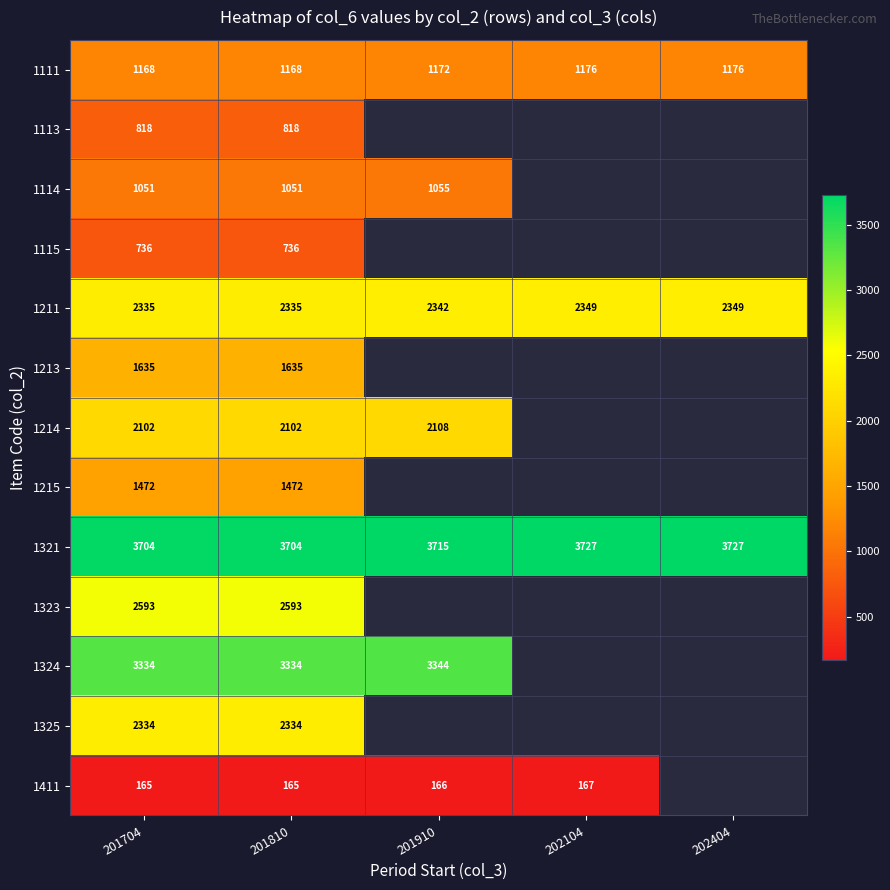

What is the spread (max minus min) of values at 201810?

3539